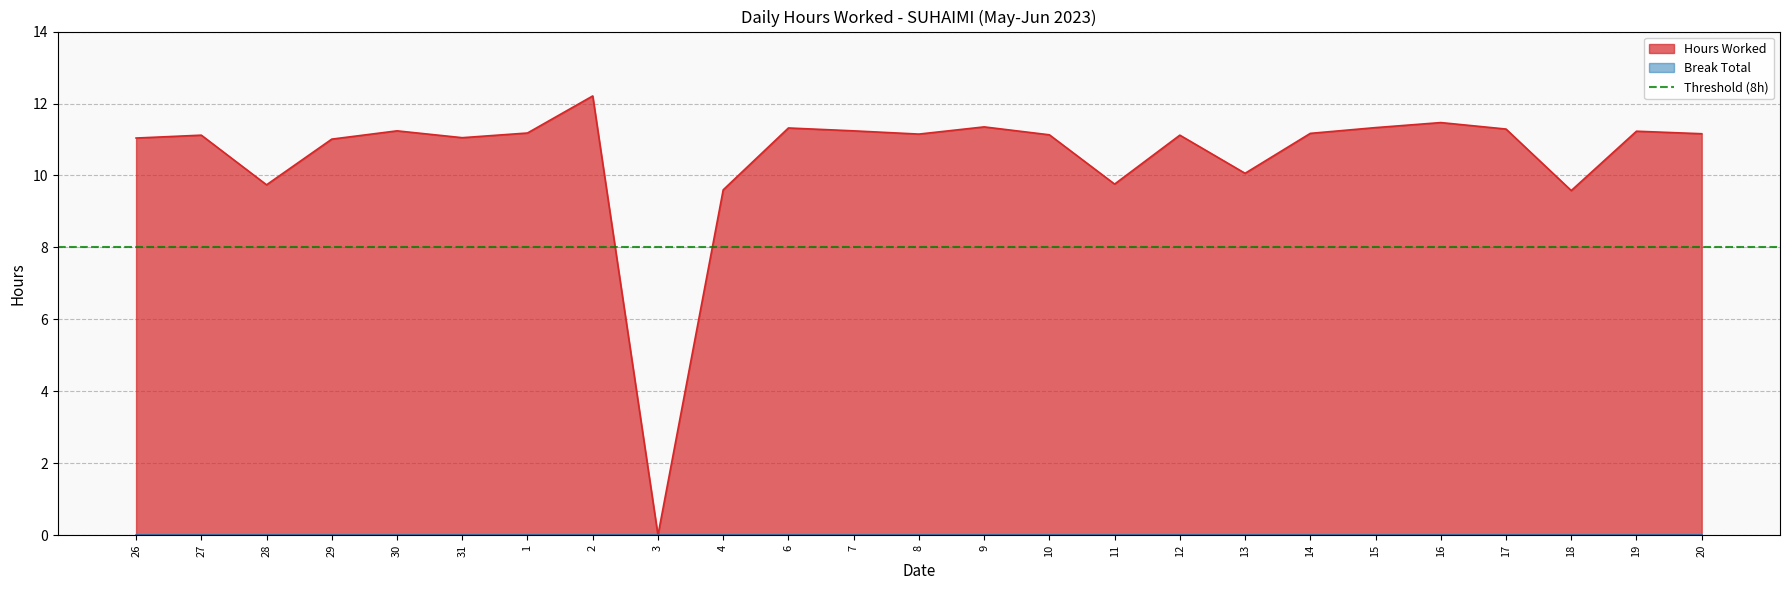

What is the ratio of the value at 7 to the value at 18?

1.2